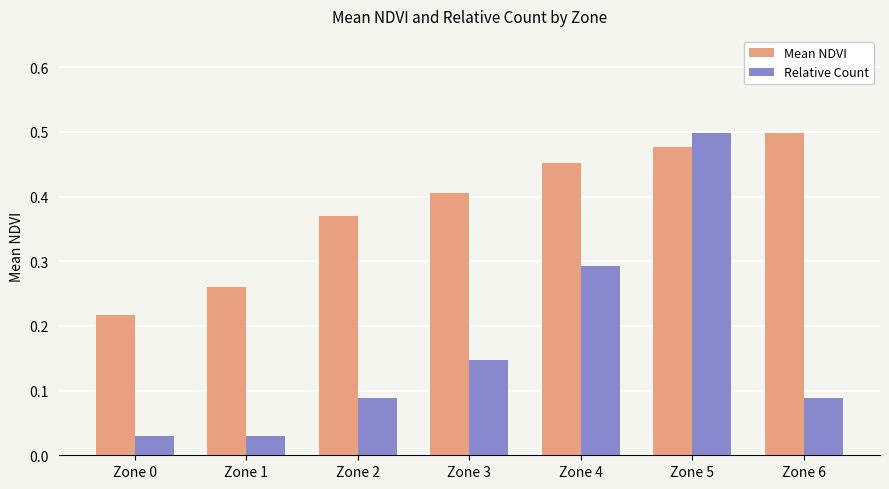

Does the chart contain stacked bars?

No